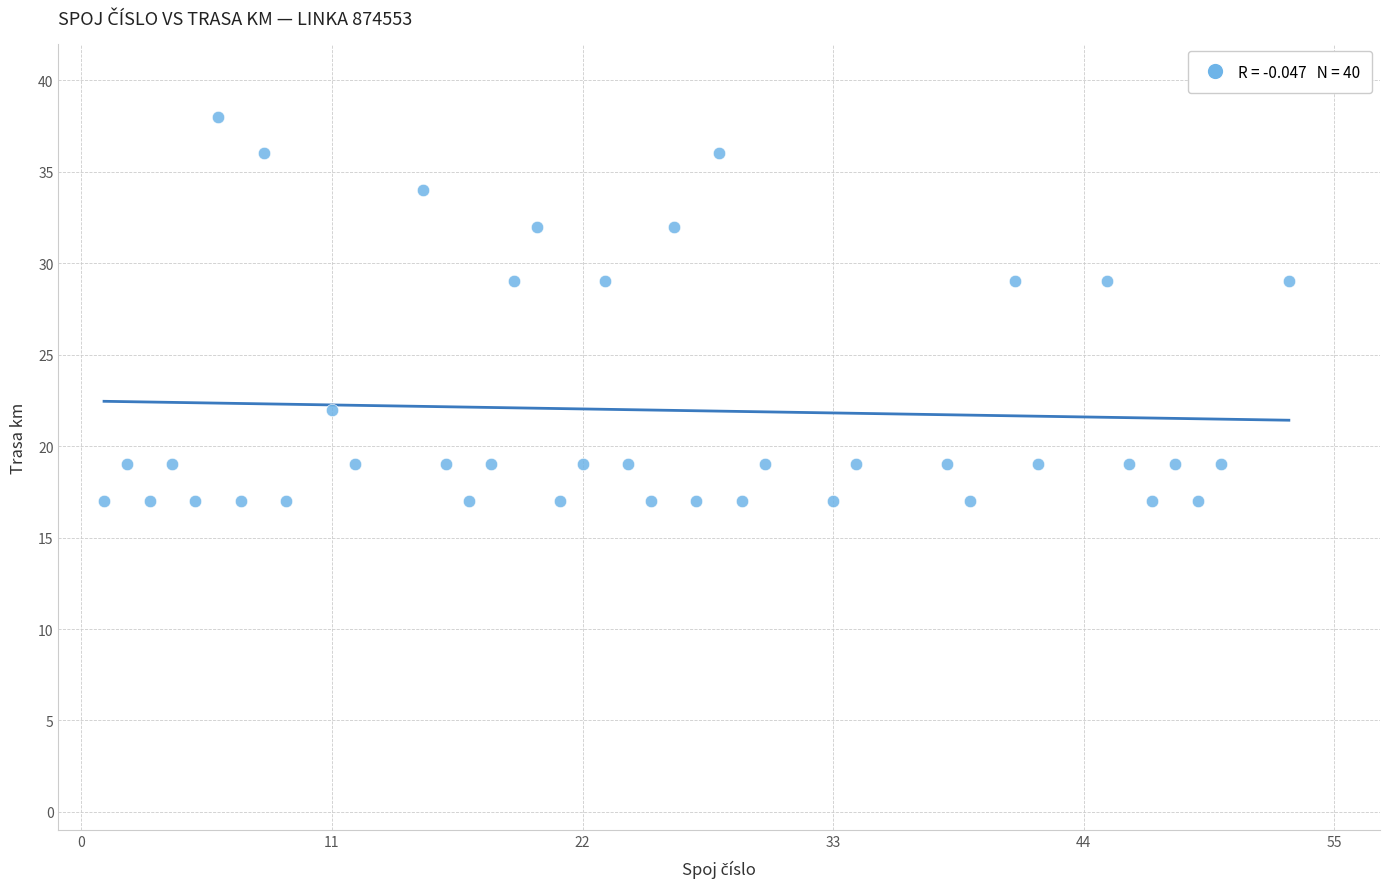

What is the range of X values (max minus min)?

52